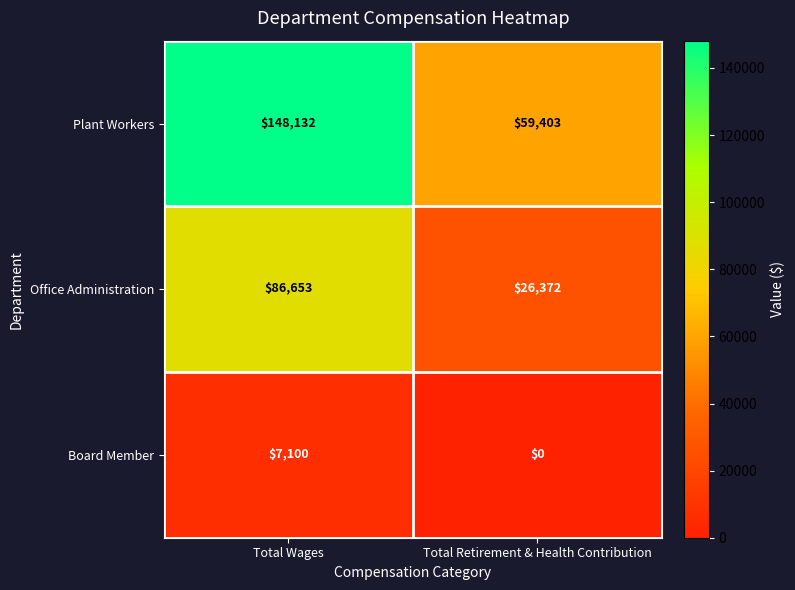

What is the sum of all Office Administration values?

113025